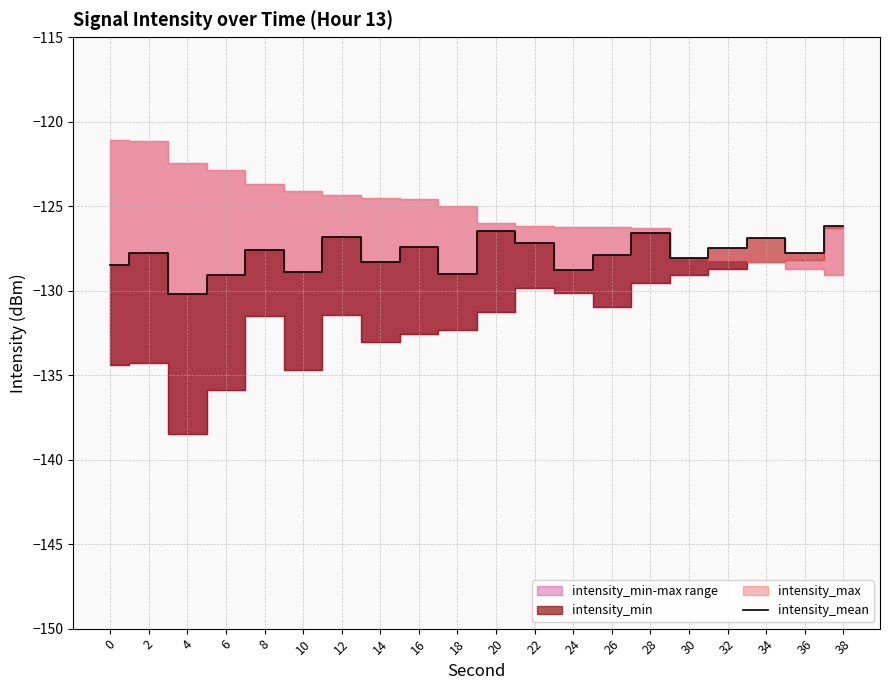

Is it true that the value at 26 is -127.9?

True